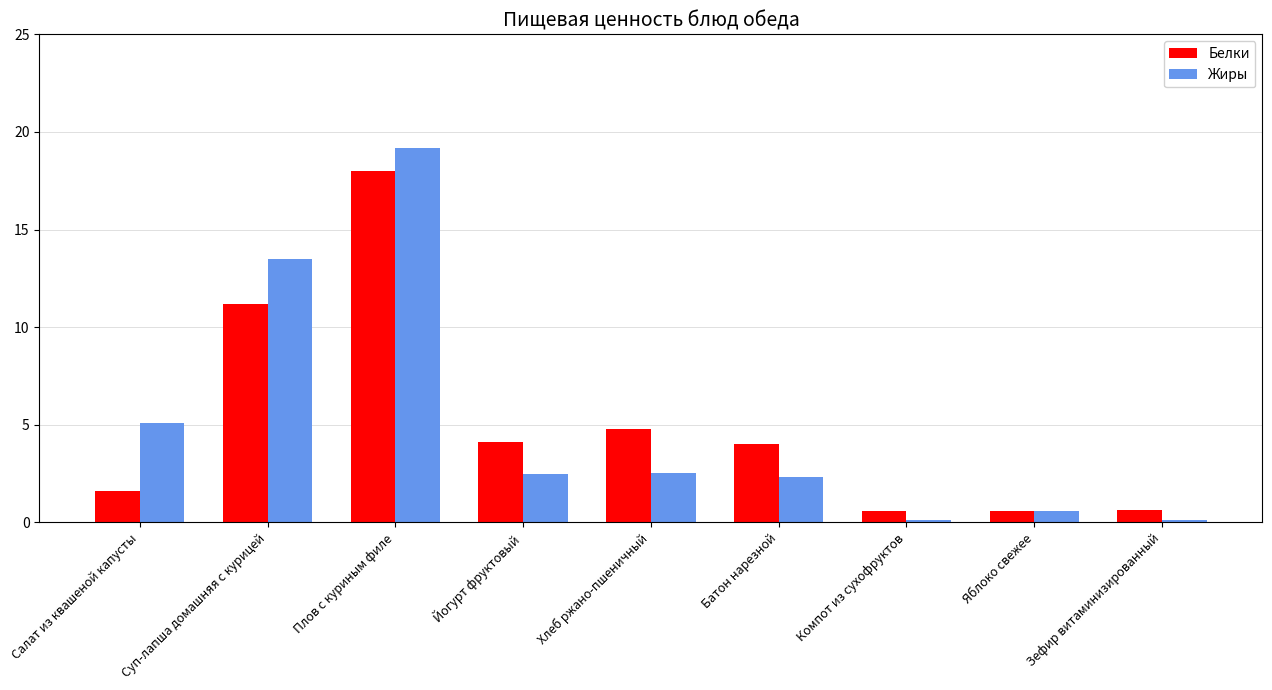

Rank the series at Салат из квашеной капусты from highest to lowest value.

Жиры, Белки